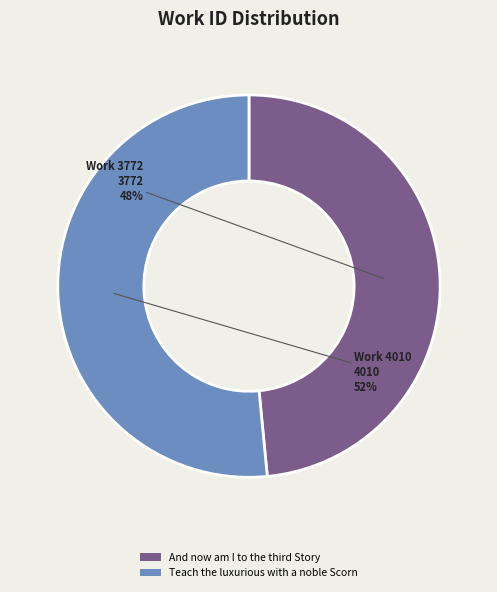

True or false: Teach the luxurious with a noble Scorn accounts for 41% of the total.

False